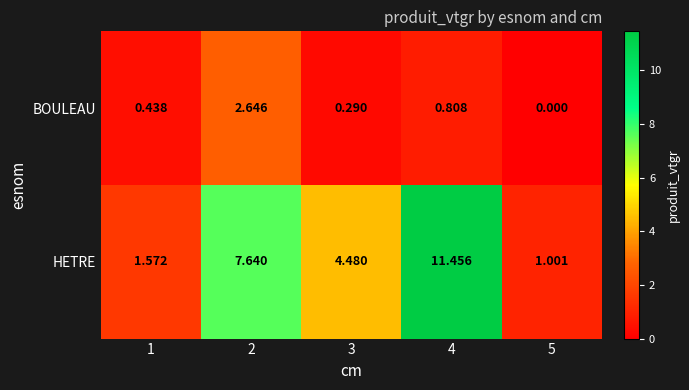

What is the total value across all series at 1?

2.0